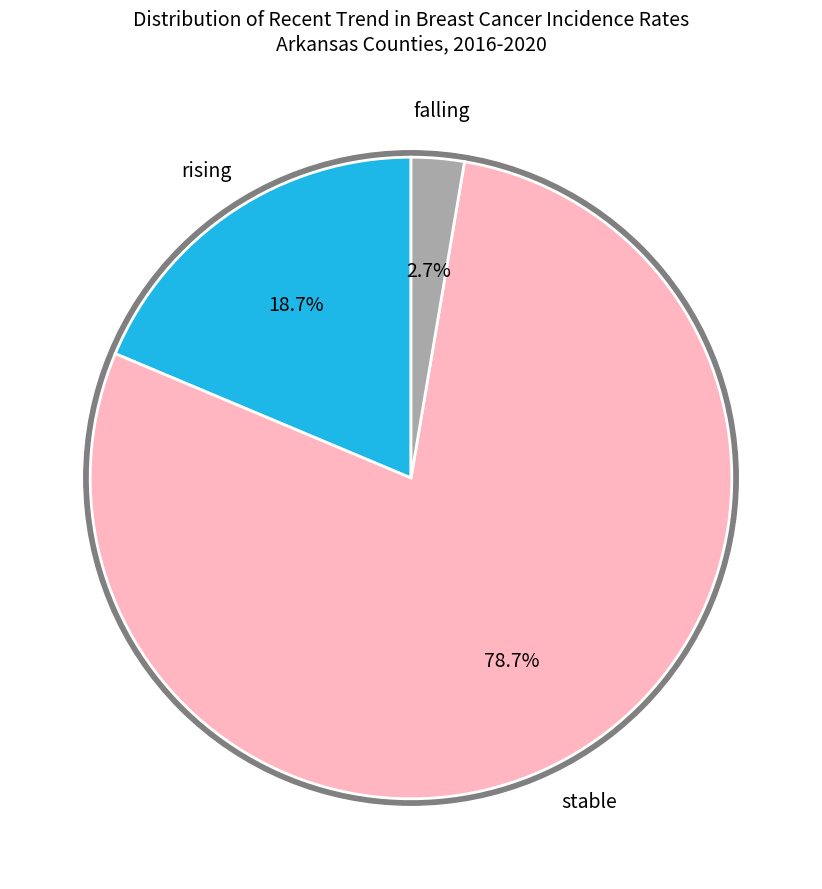

Which category has the smallest portion of the pie?

falling